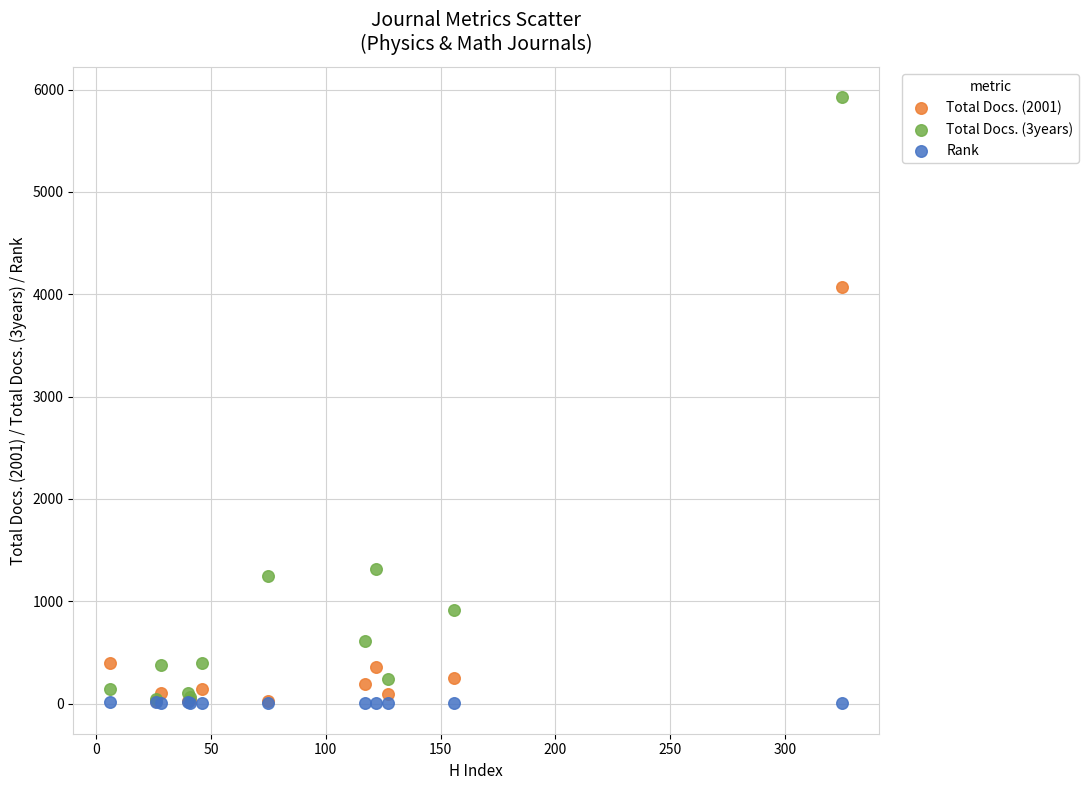

Across all series, what Y value is closest to 2962?

4073